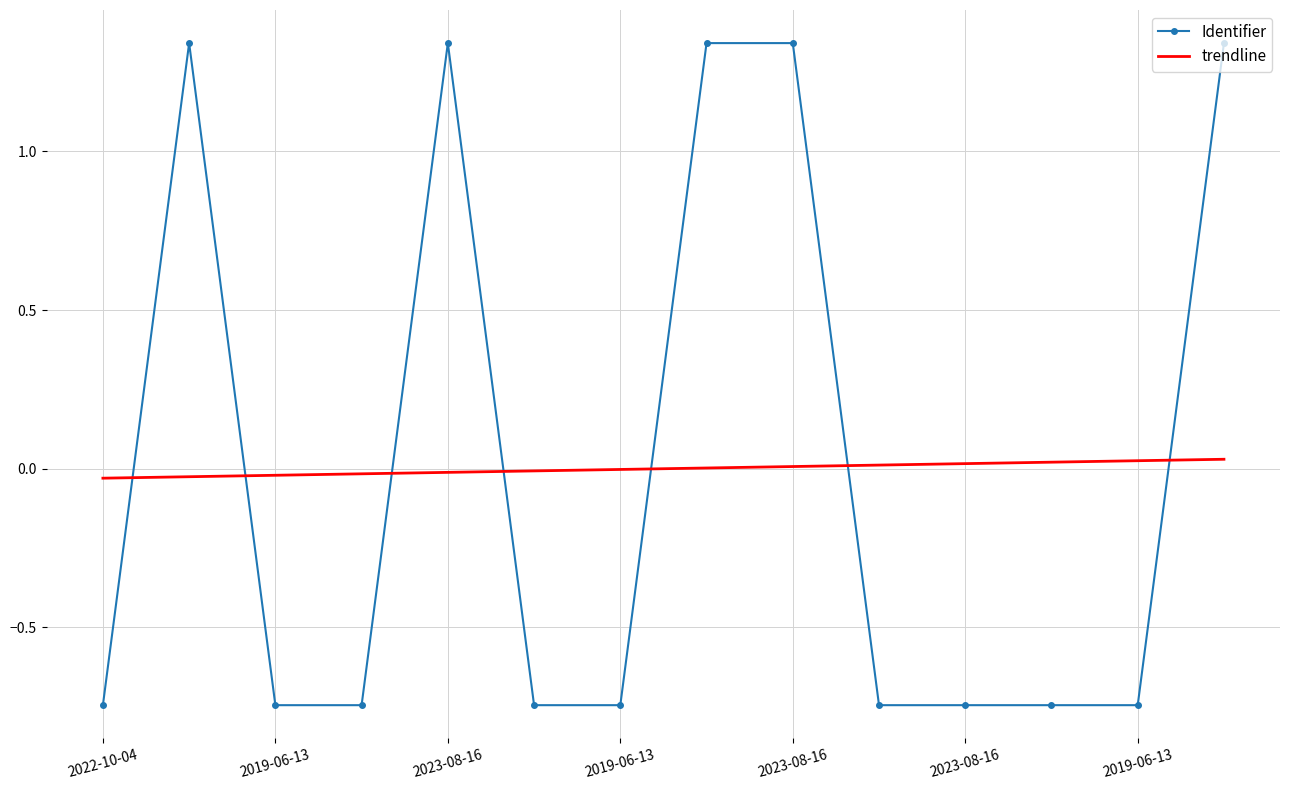

How many intersections are there between Identifier and trendline?

7